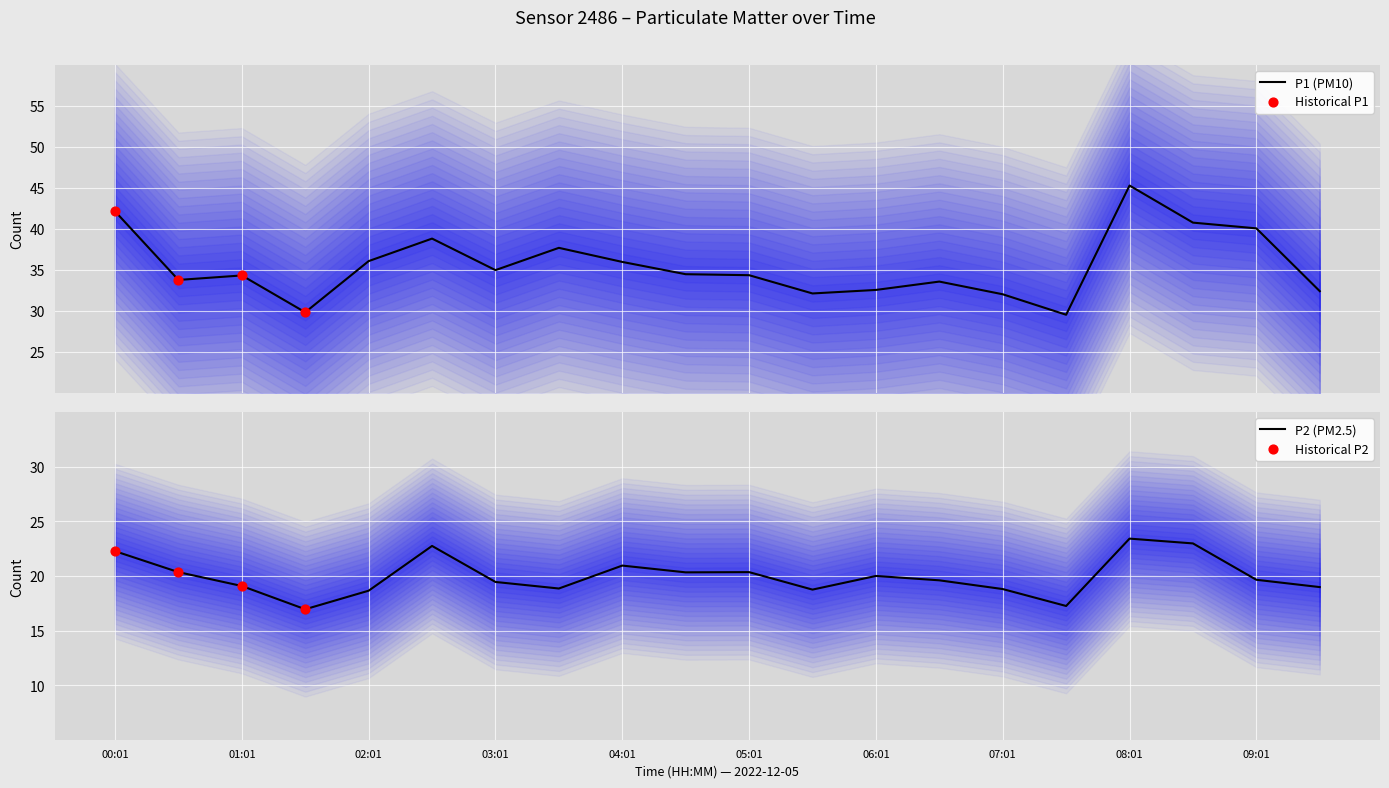

What is the total value across all series at 07:31?

46.8